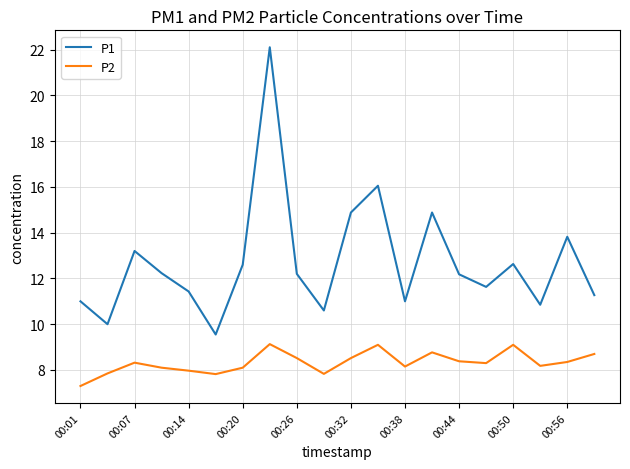

What is the lowest value of the P2 series?

7.3